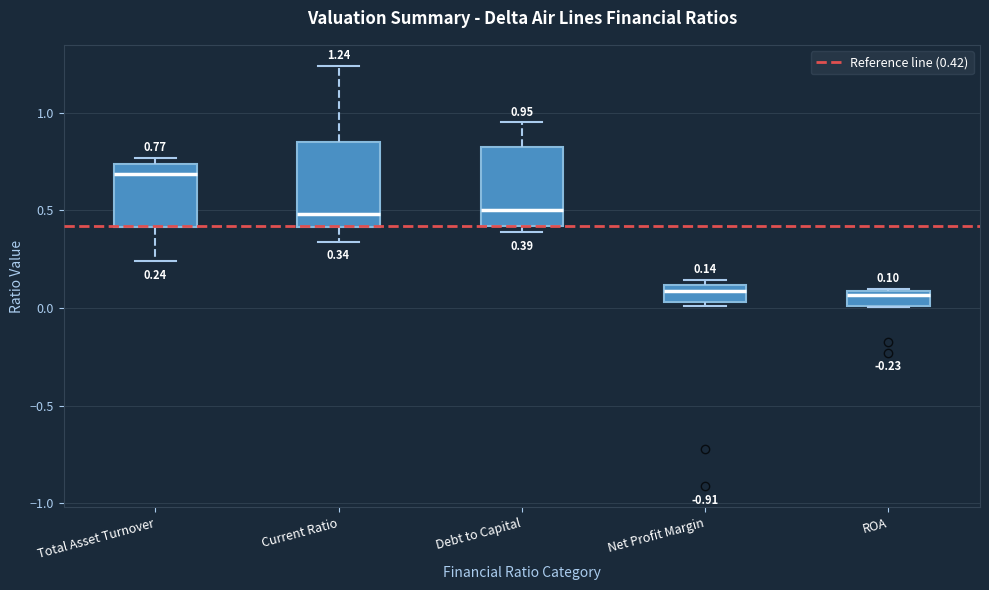

Which box's median line is the highest?

Total Asset Turnover